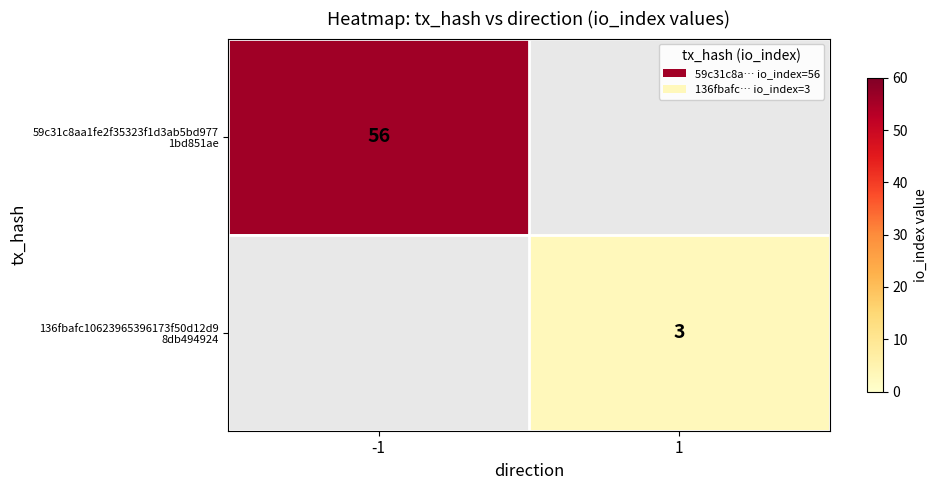

Where is 59c31c8aa1fe2f35323f1d3ab5bd977 1bd851ae nearest to the value 56?

-1